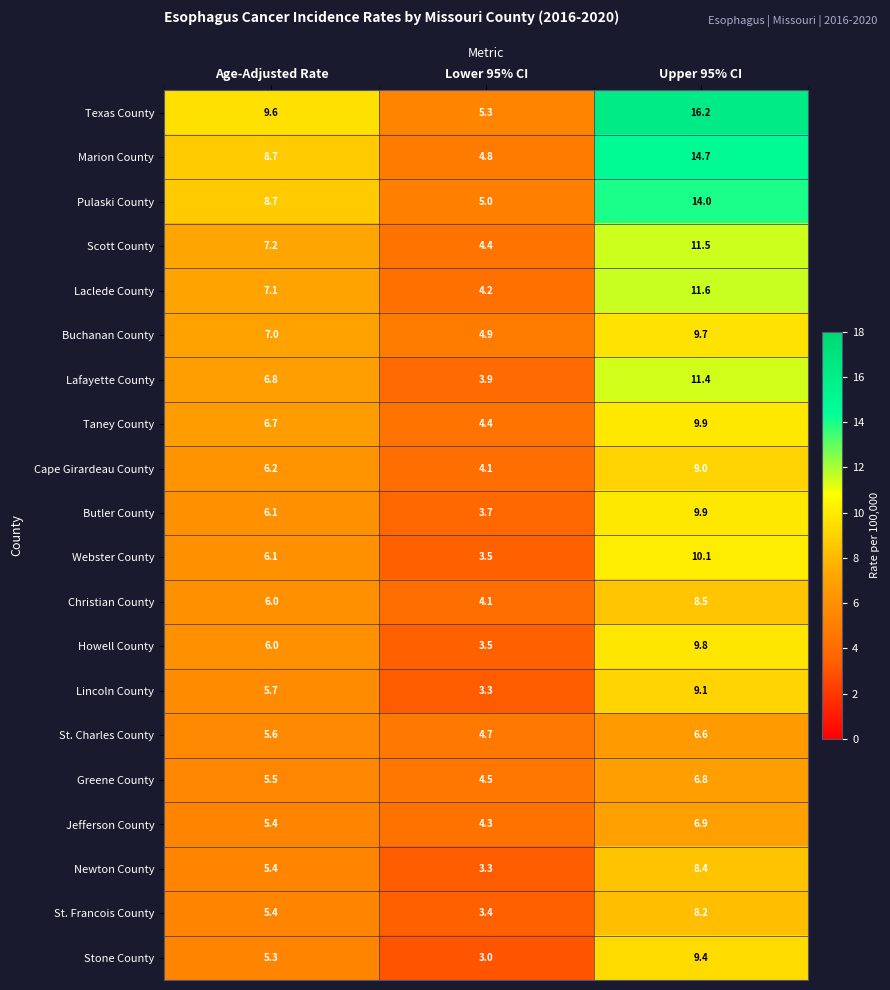

The Newton County series shows 8.4 at Upper 95% CI. True or false?

True